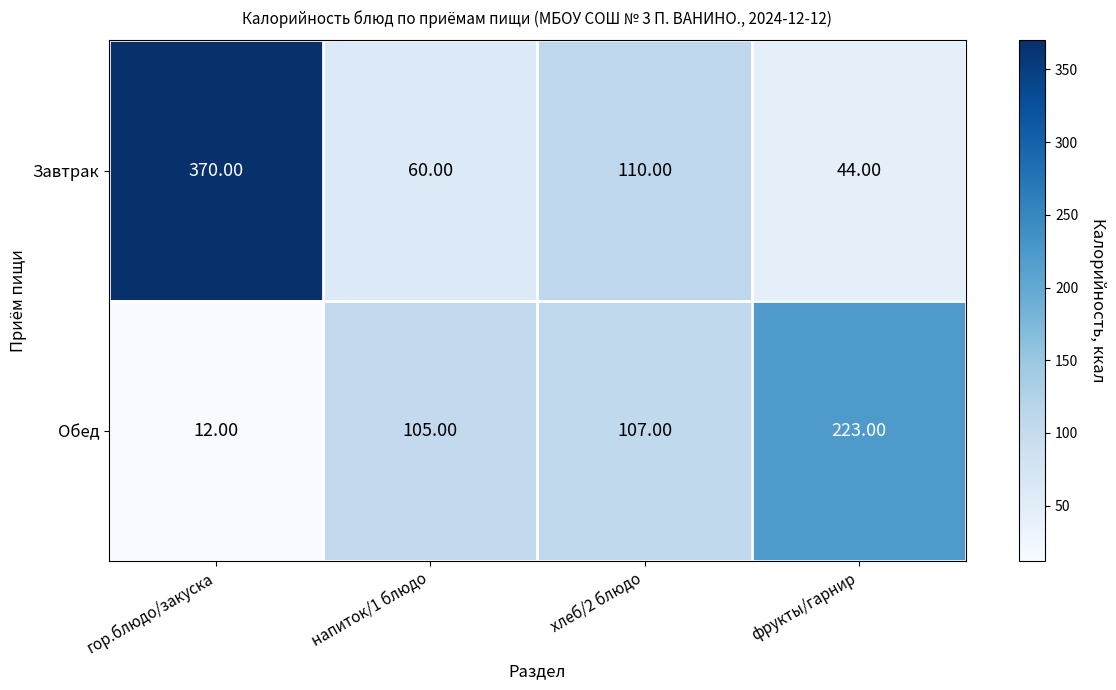

At фрукты/гарнир, list the series in order from smallest to largest.

Завтрак, Обед